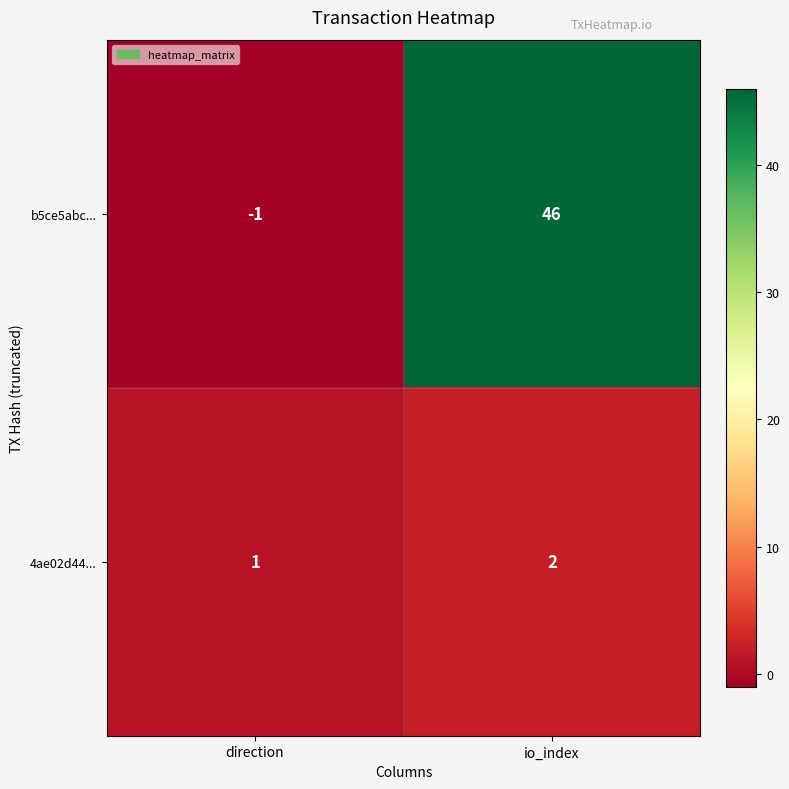

At which label is 4ae02d44... closest to 1?

direction